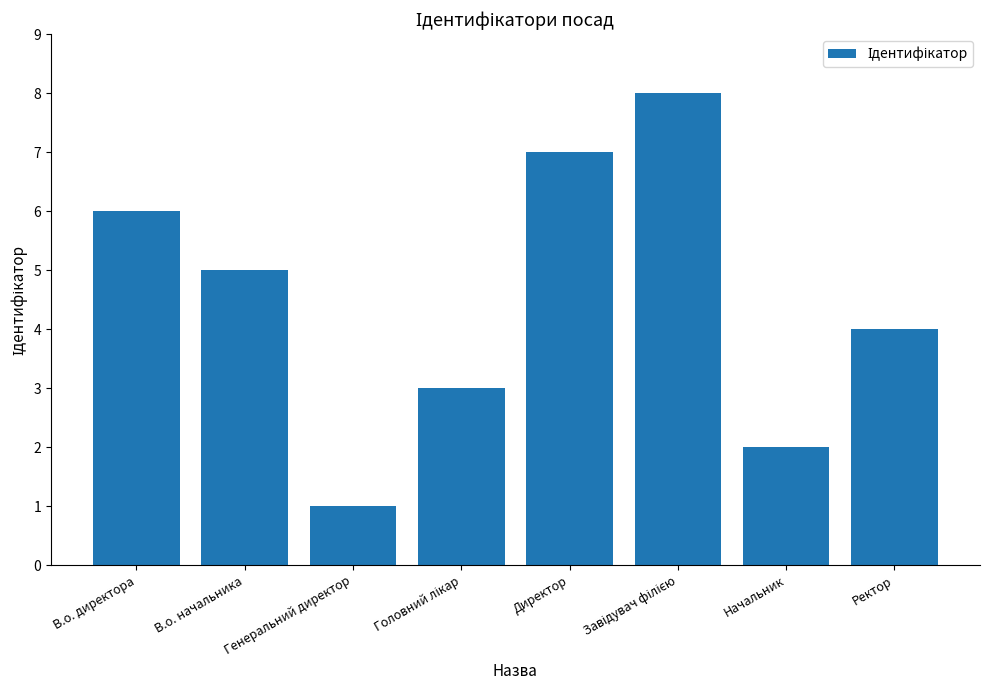

The value at Генеральний директор is 0. True or false?

False